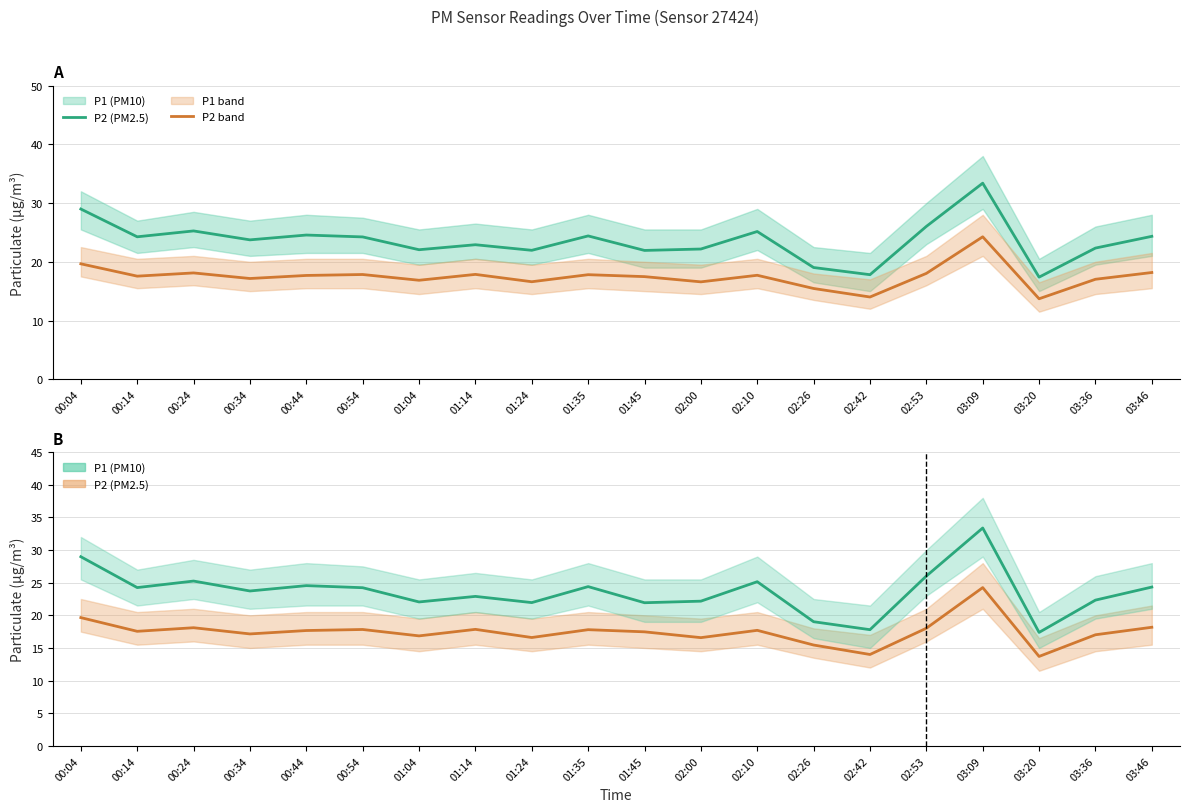

True or false: P2 (PM2.5) and P1 (PM10) intersect in this chart.

False